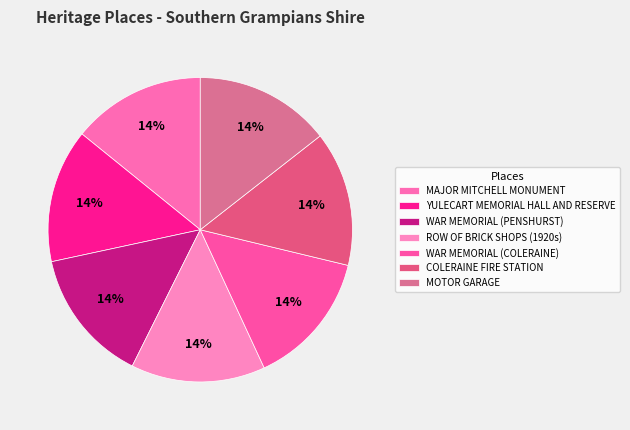

Count the number of slices in the pie.

7